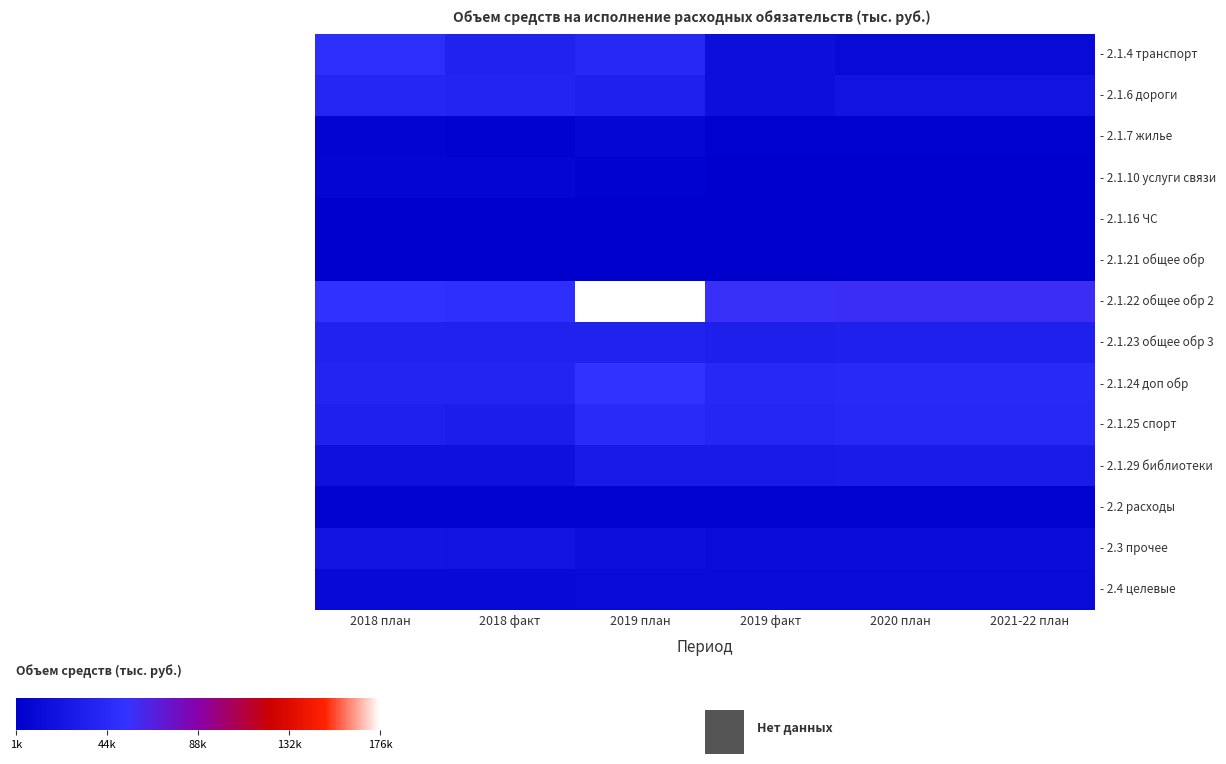

Read the - 2.3 прочее value at 2020 план.

14109.8